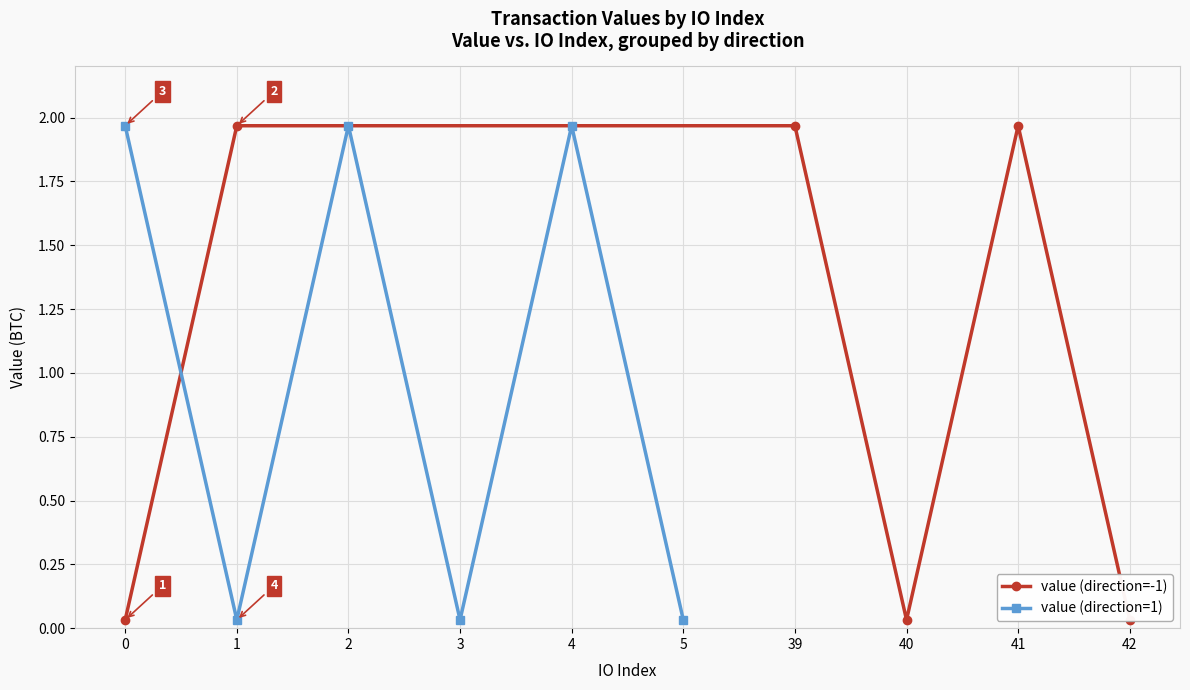

True or false: value (direction=-1) and value (direction=1) cross at least once.

True